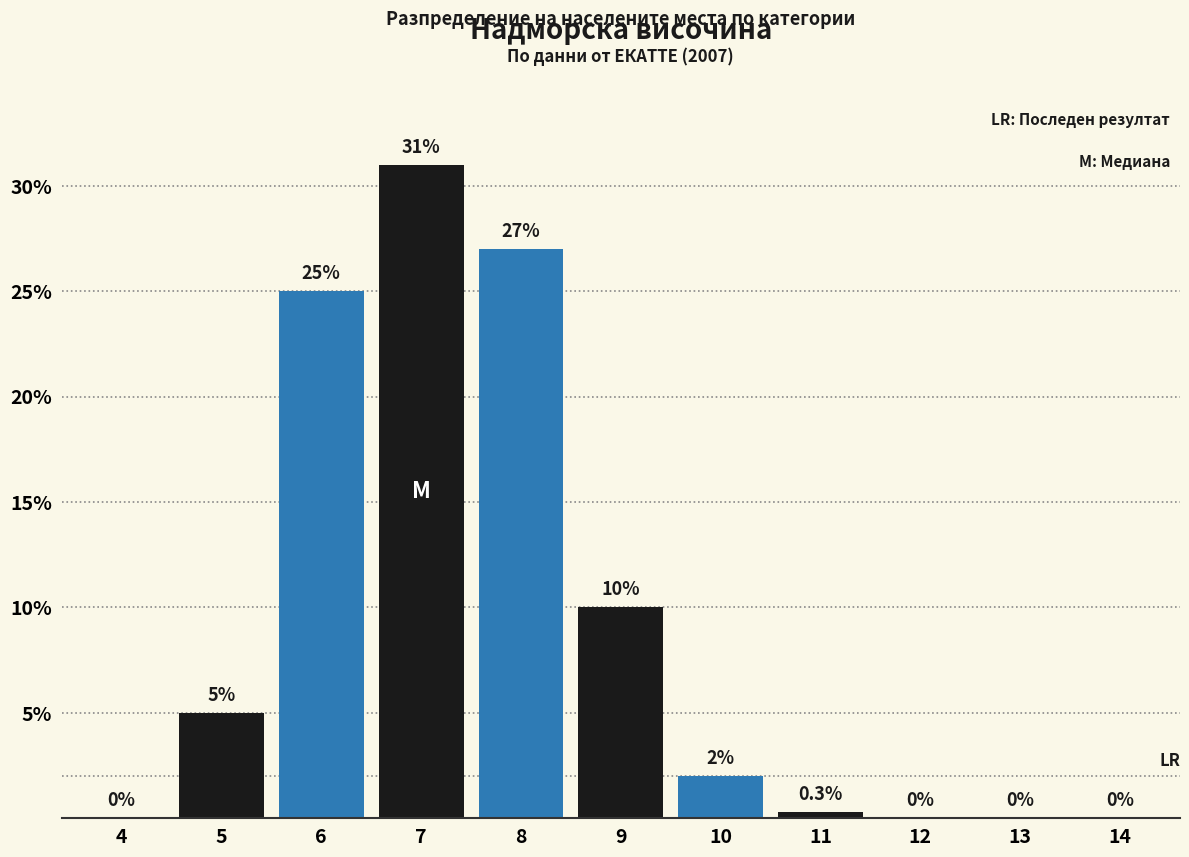

Reading left to right, list all the values displayed in this chart.

4=0.0	5=5.0	6=25.0	7=31.0	8=27.0	9=10.0	10=2.0	11=0.3	12=0.0	13=0.0	14=0.0